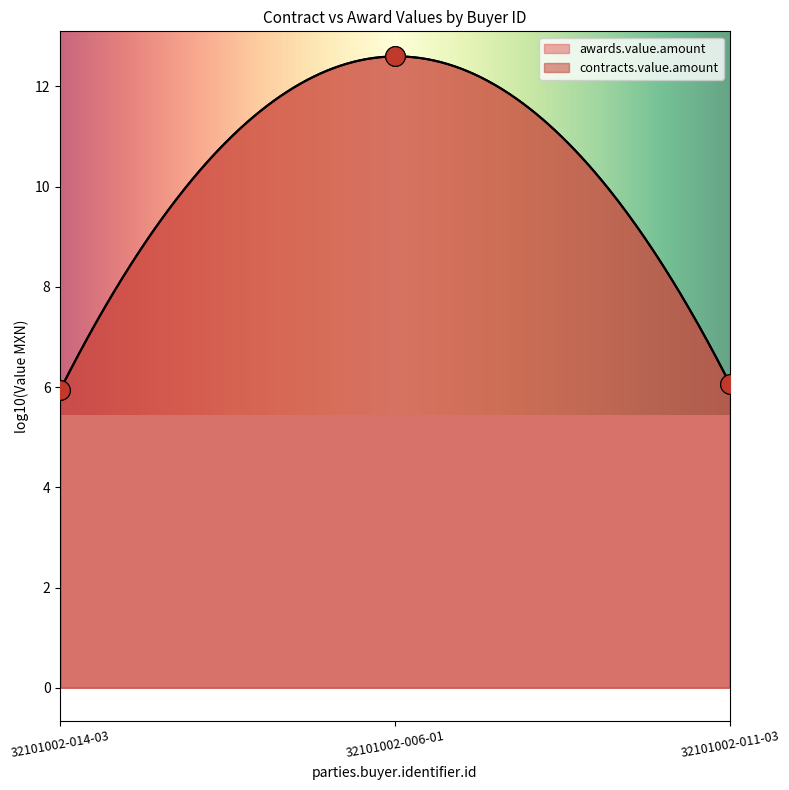

What are all the series names shown in the legend?

awards.value.amount, contracts.value.amount